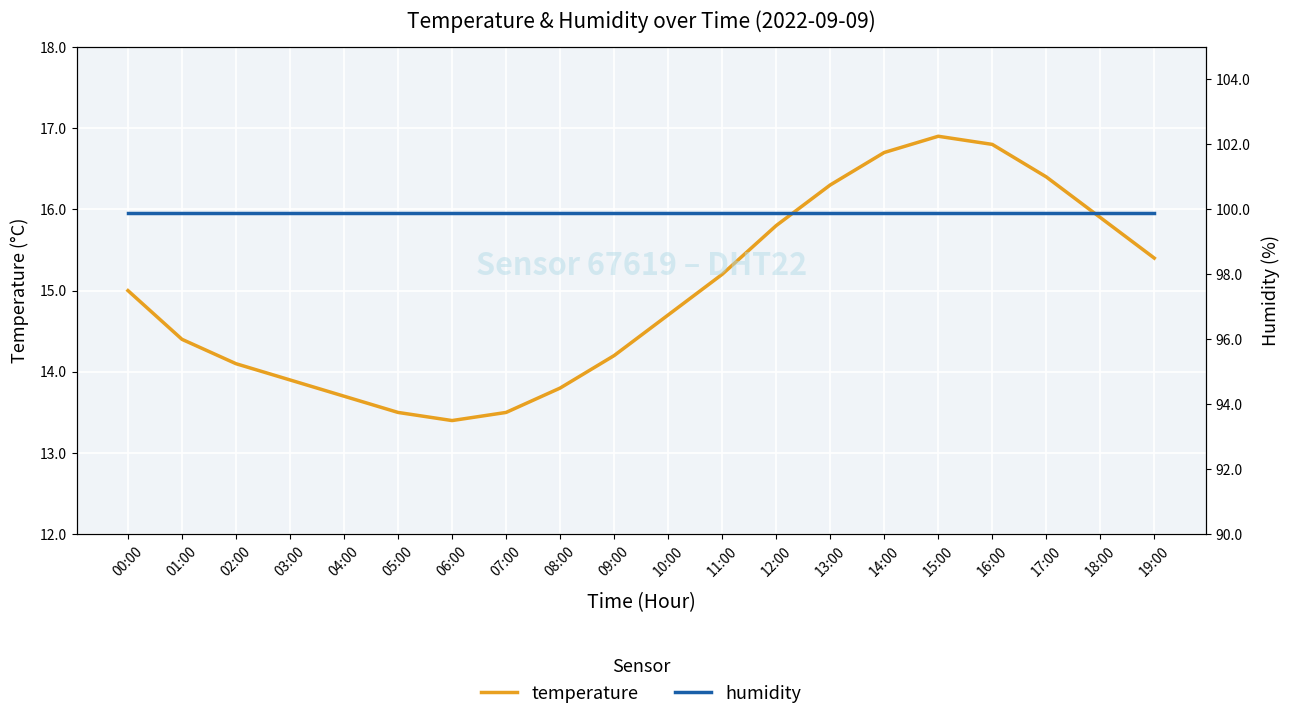

The value of humidity at 06:00 is 46.2. True or false?

False